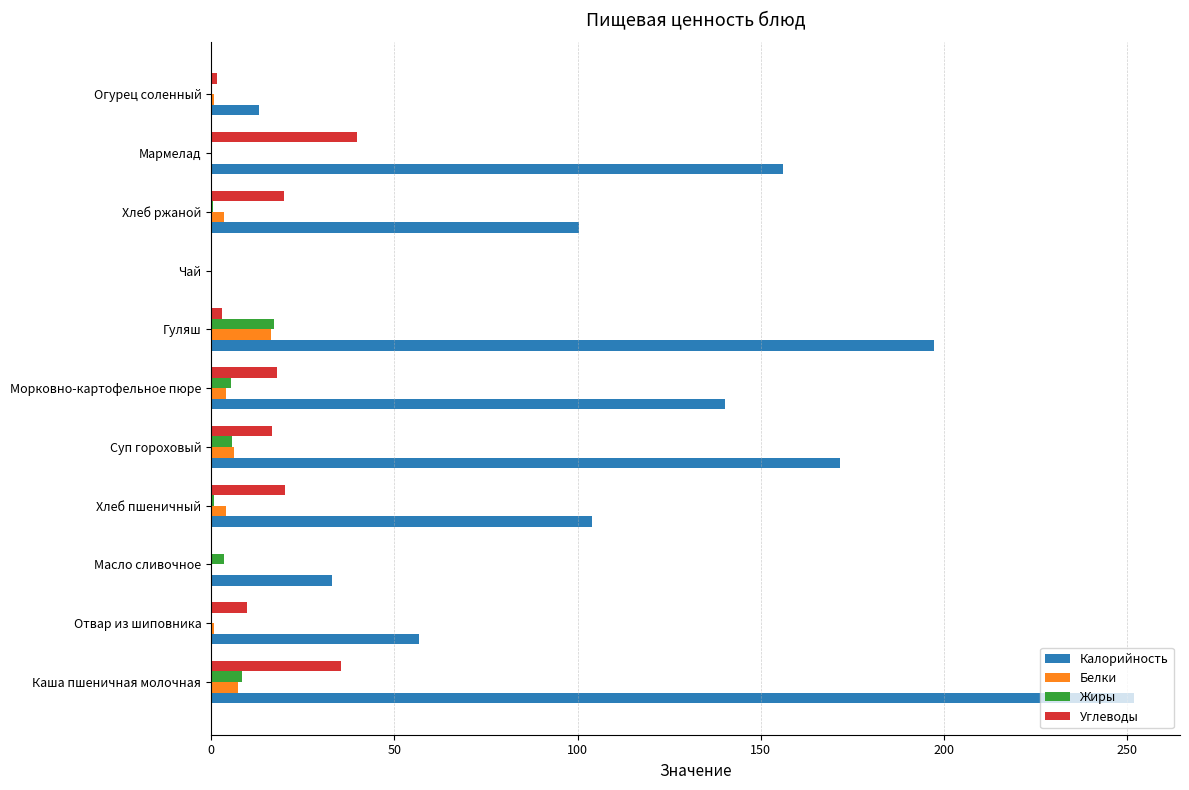

What is the maximum value for Жиры?

17.2